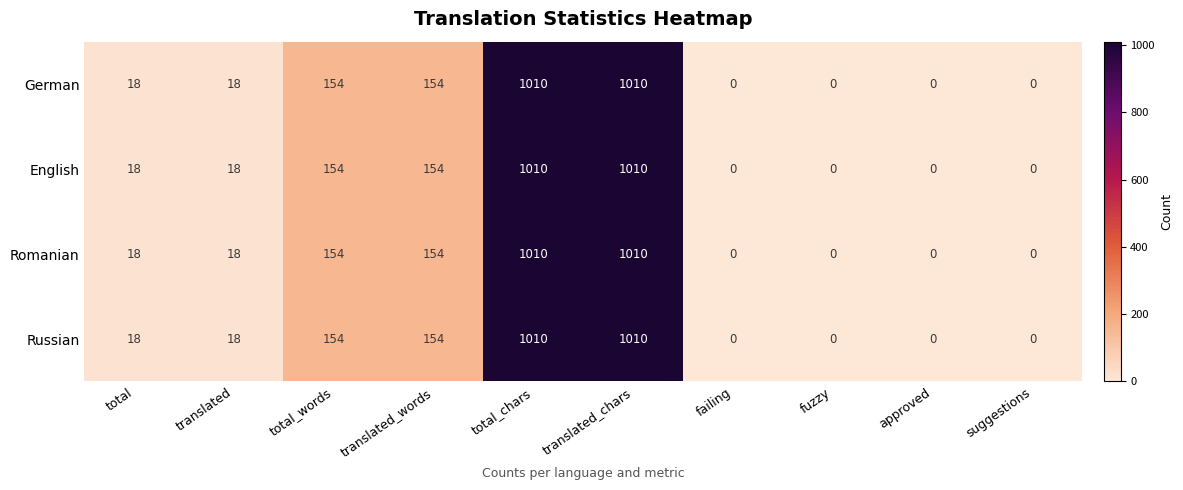

The Romanian series shows -517 at suggestions. True or false?

False